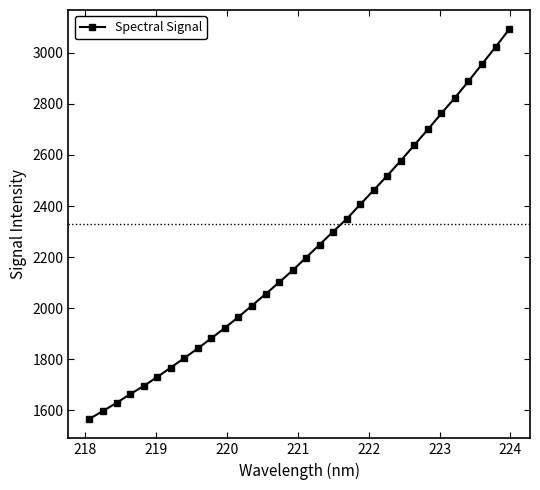

How many distinct data groups are displayed?

1